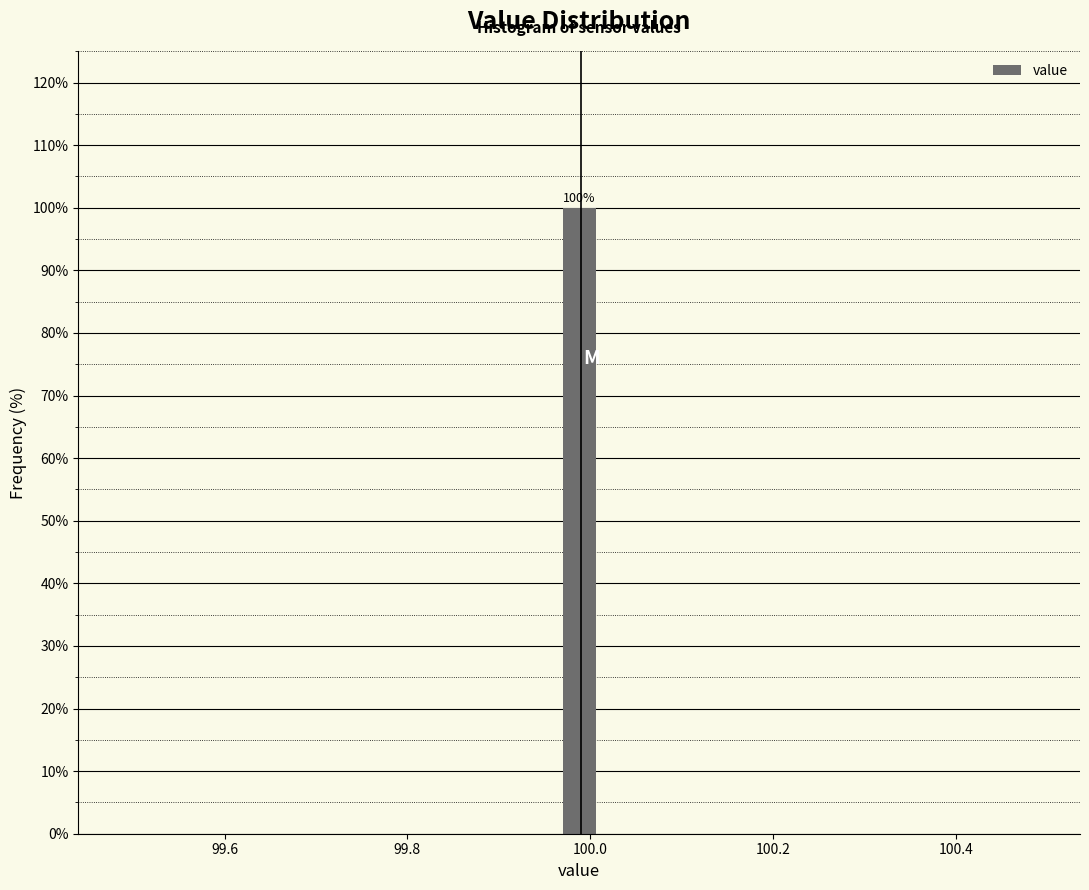

Read against the x-axis, roughly where is the centre of the tallest bar?

99.98